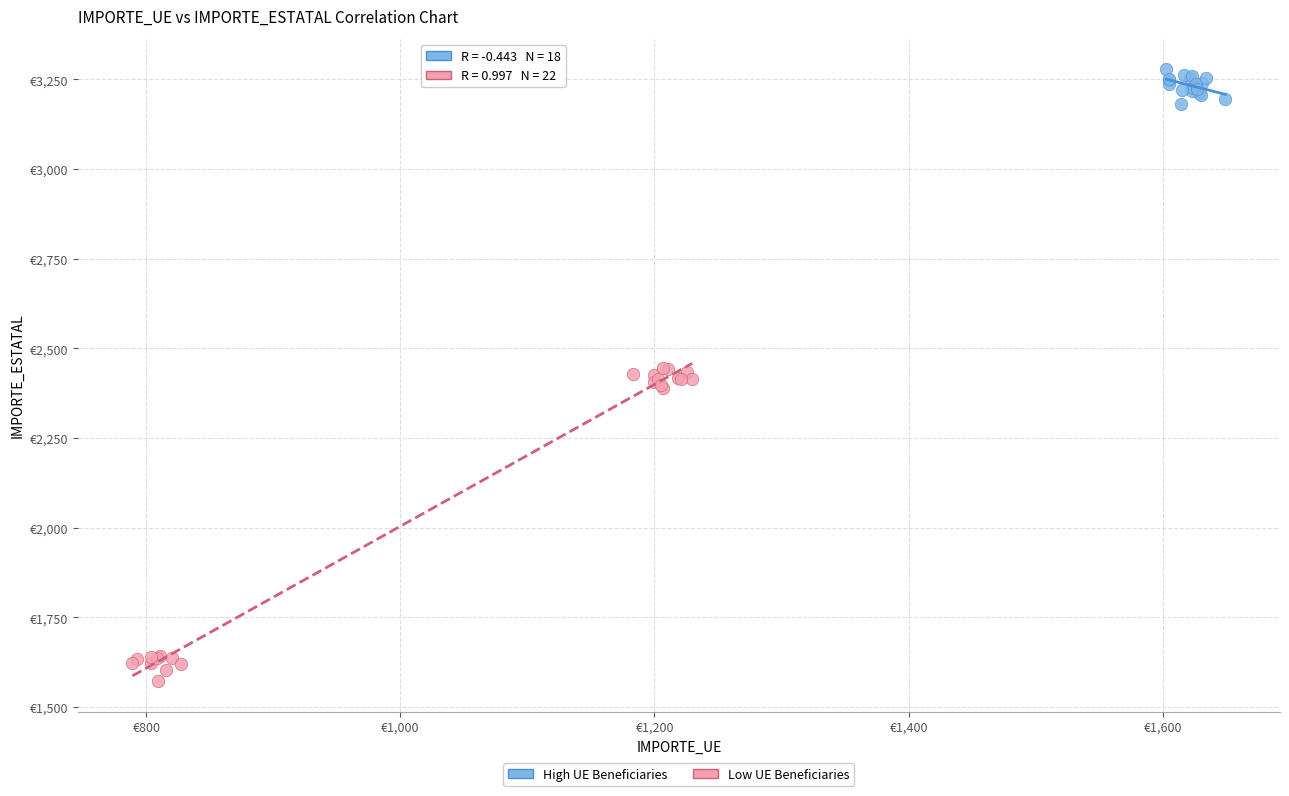

Which series contains the lowest Y value?

Low UE Beneficiaries